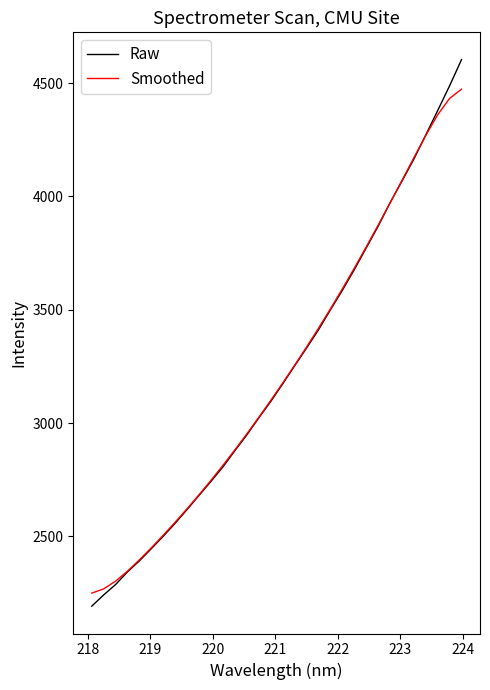

How many lines are shown in the chart?

2